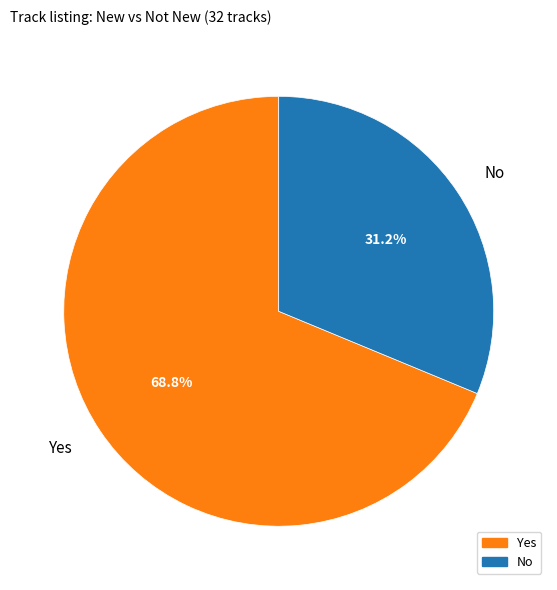

What is the total percentage of No and Yes?

100.0%